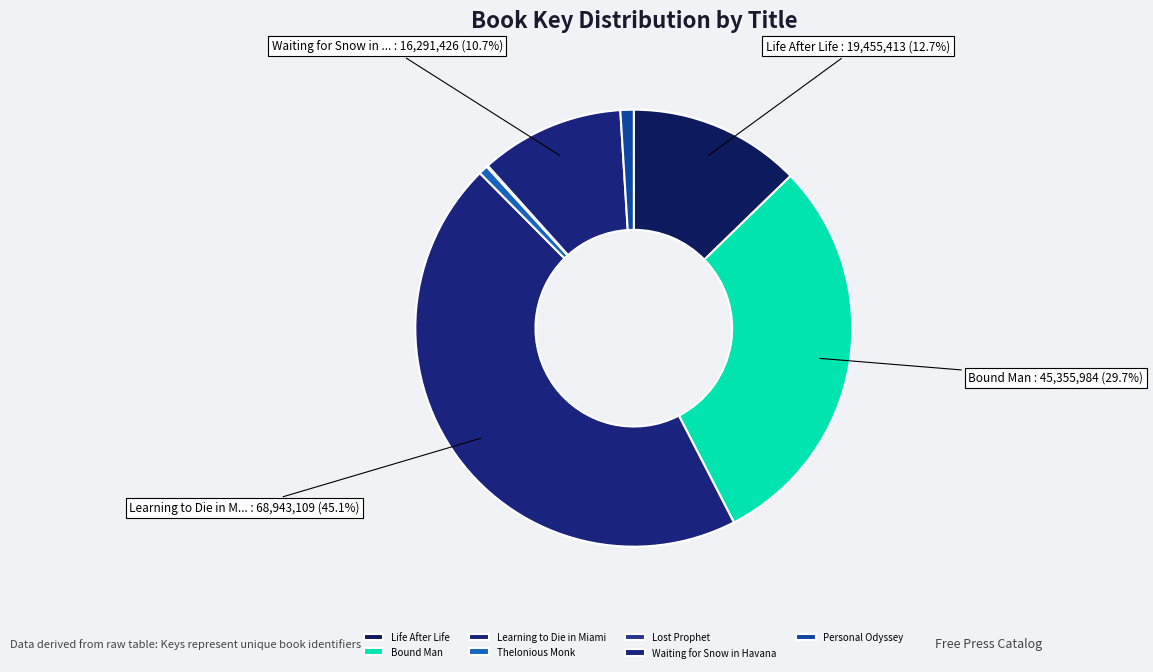

The Personal Odyssey slice represents 6% of the pie. True or false?

False